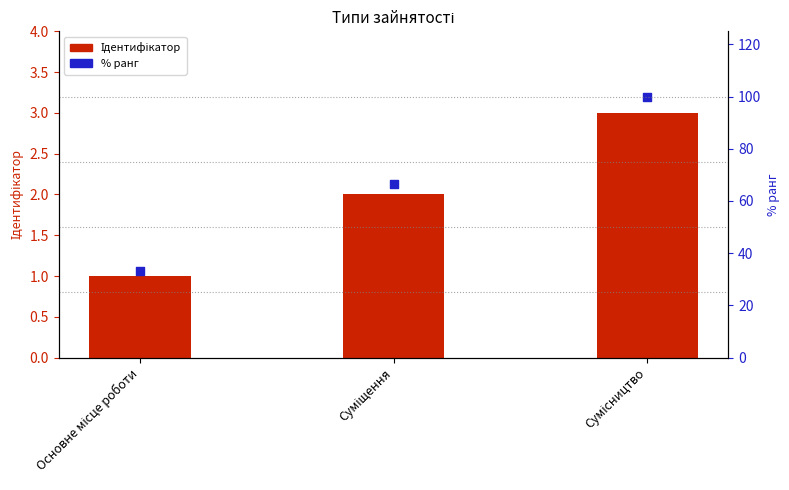

Which series reaches the maximum Y coordinate?

% ранг